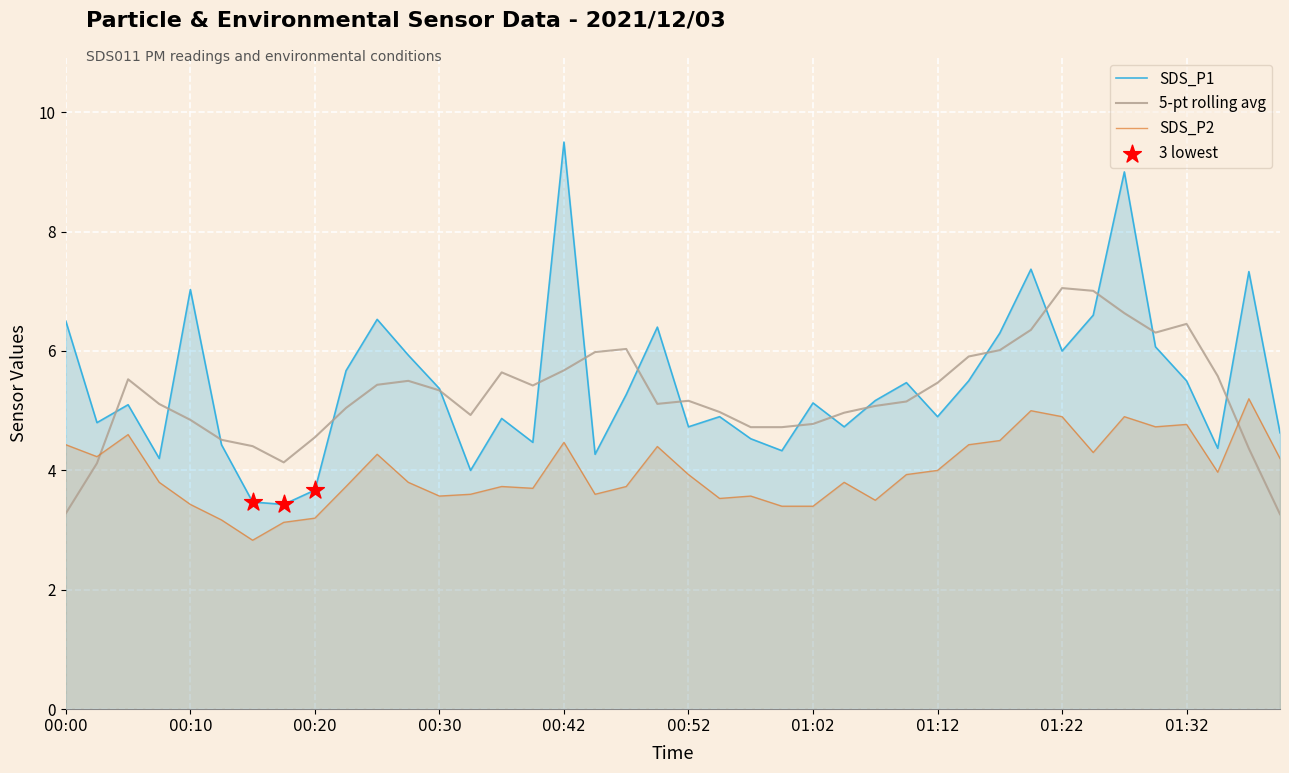

What is the total value across all series at 00:55?

8.4